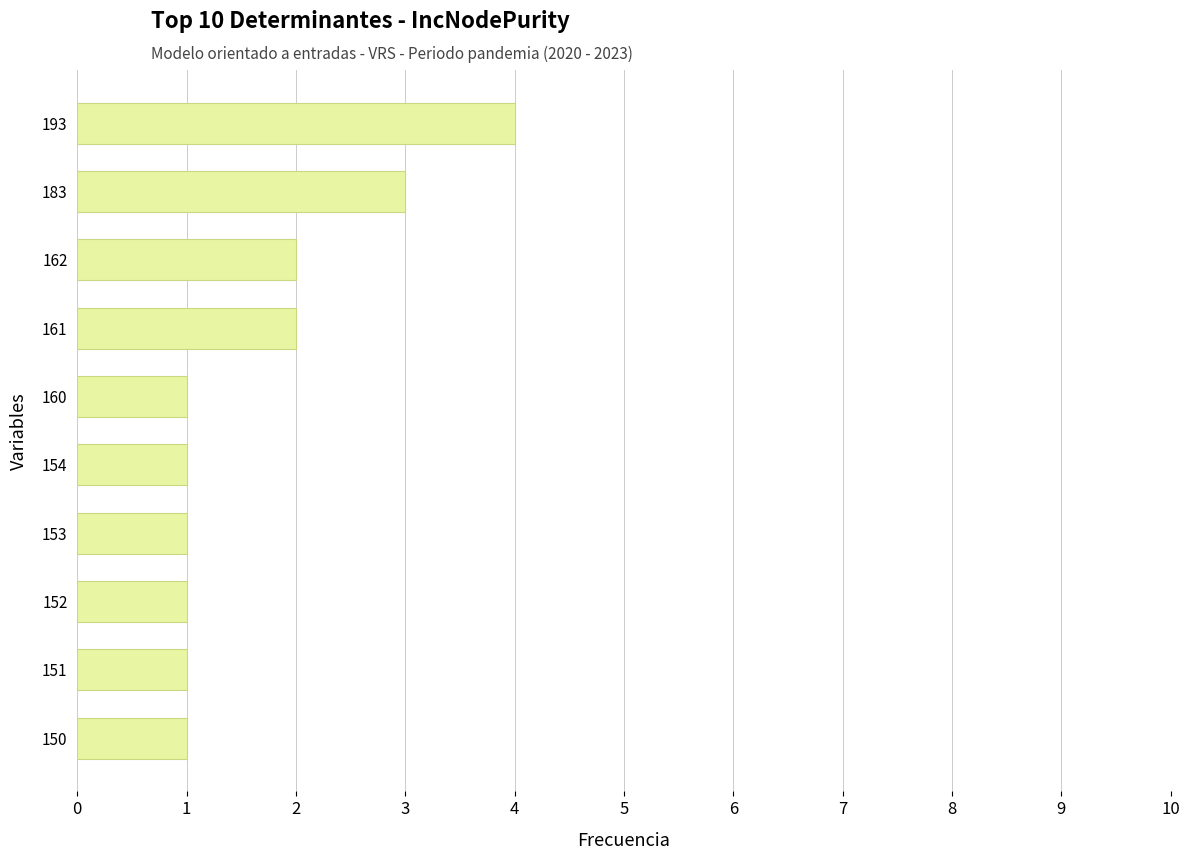

Which category has the highest value across all series?

193